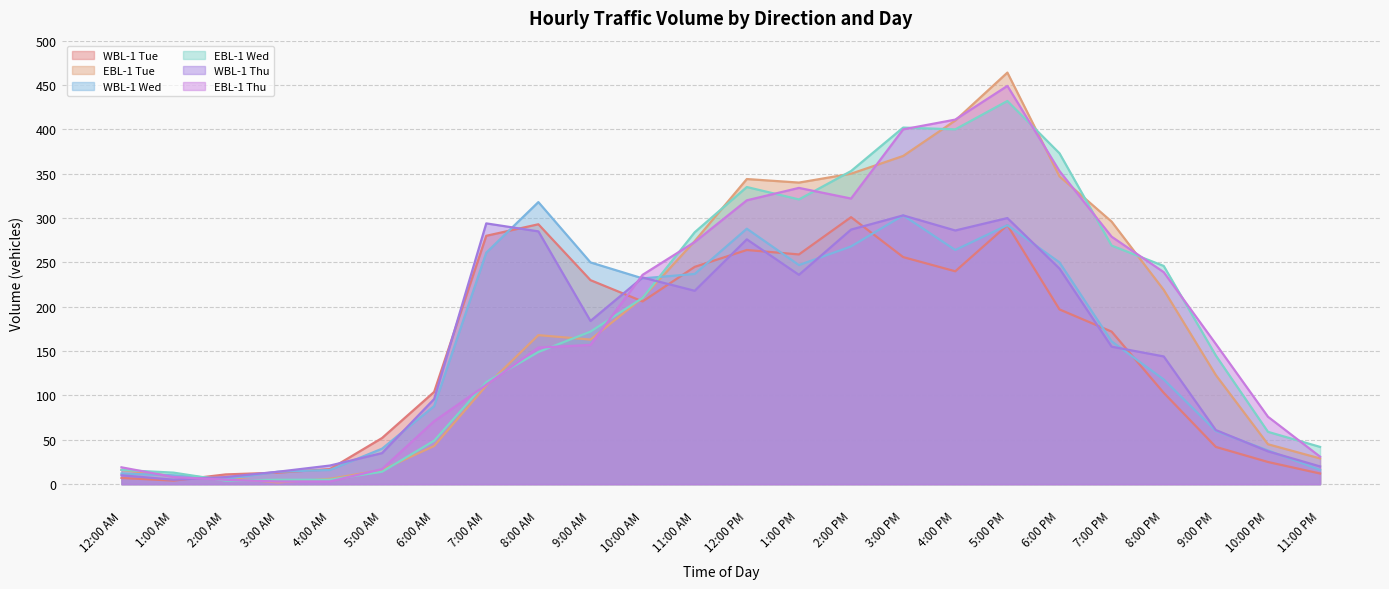

What is the greatest value displayed?

464